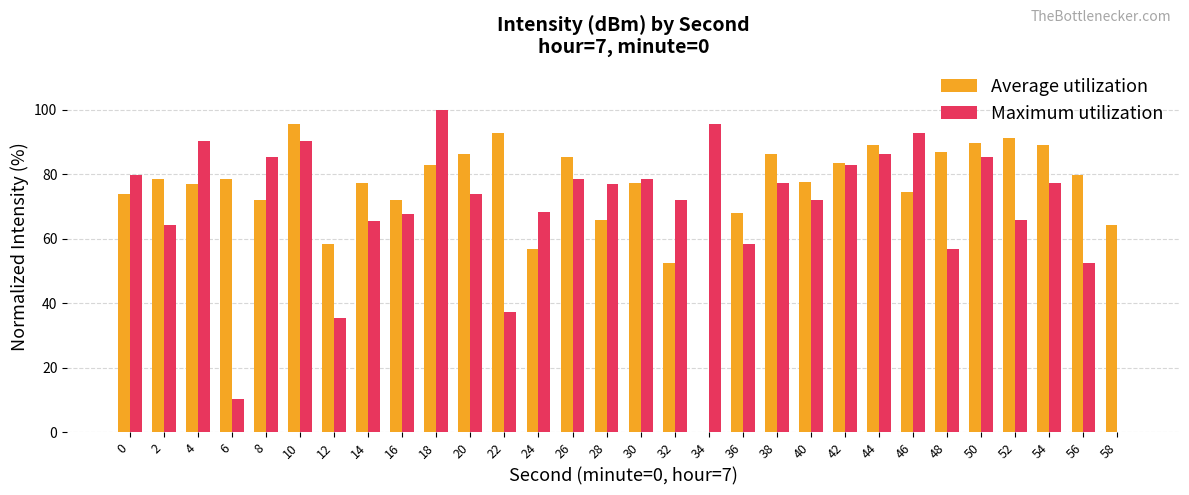

What is the total value across all series at 0?

153.6